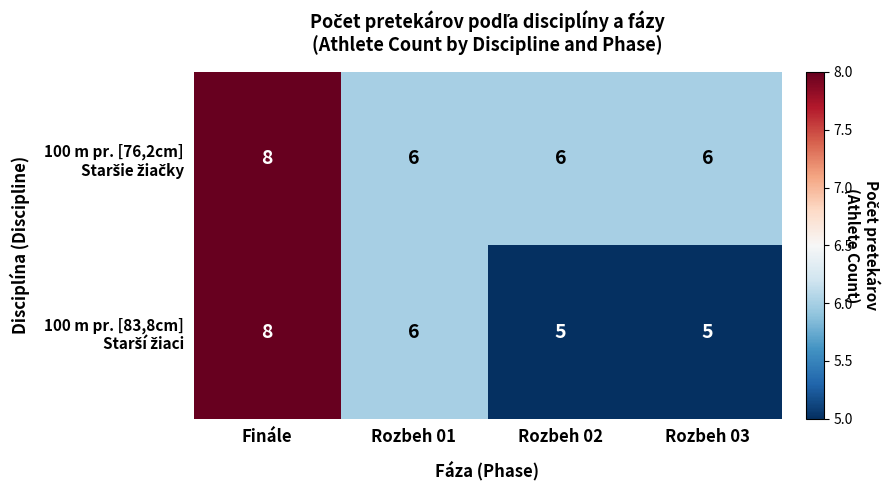

What is the total value across all series at Finále?

16